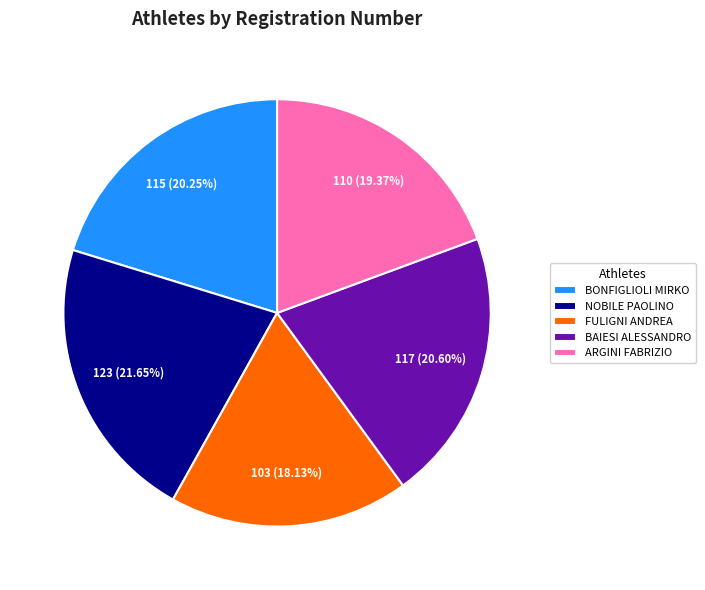

Does BAIESI ALESSANDRO account for over 50% of the chart?

No